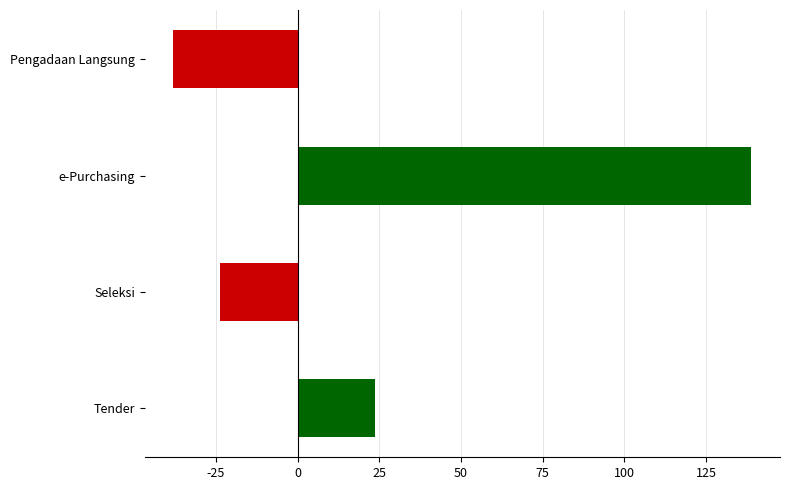

Count the number of data series in this chart.

1